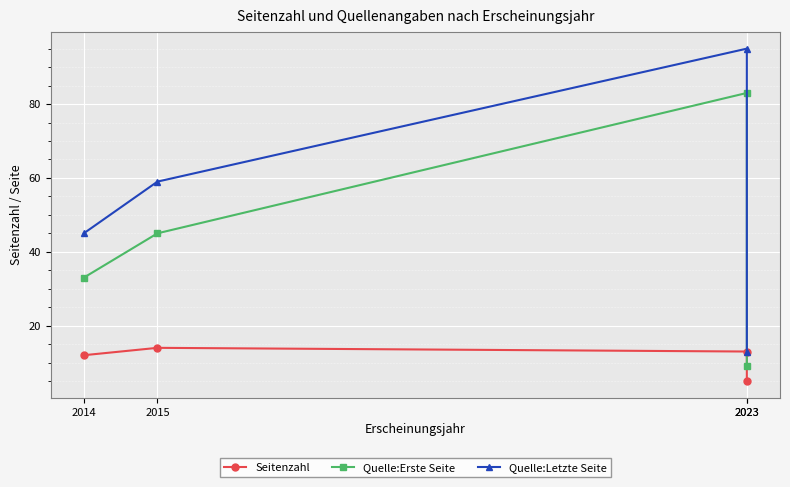

Between 2023 and 2023, which is larger?

2023